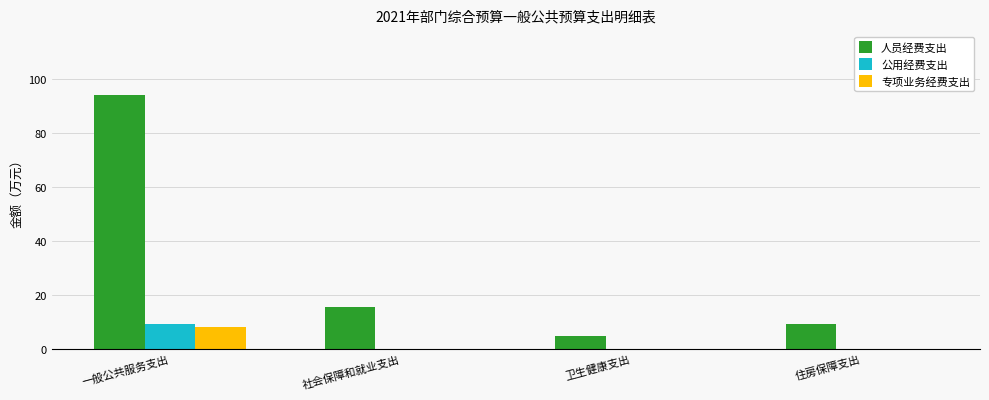

How many distinct data groups are displayed?

3